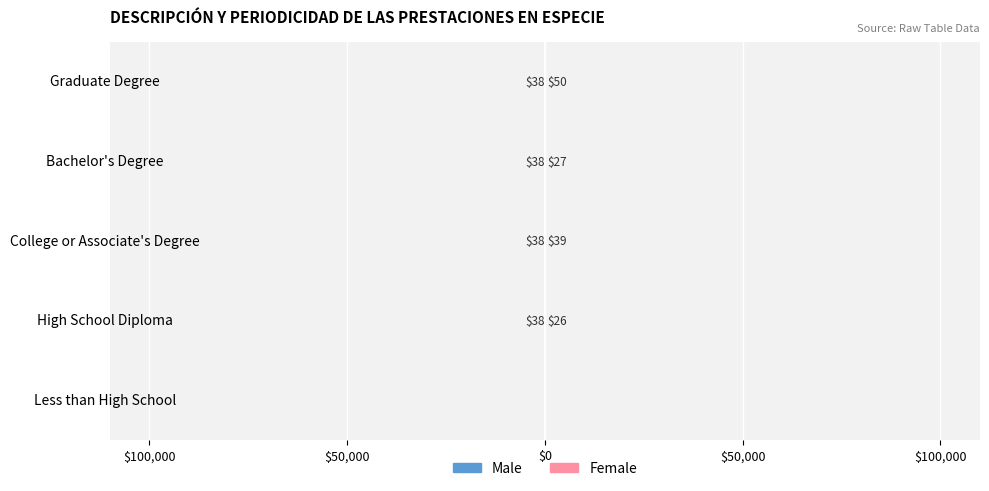

At how many categories does at least one series exceed 20?

4